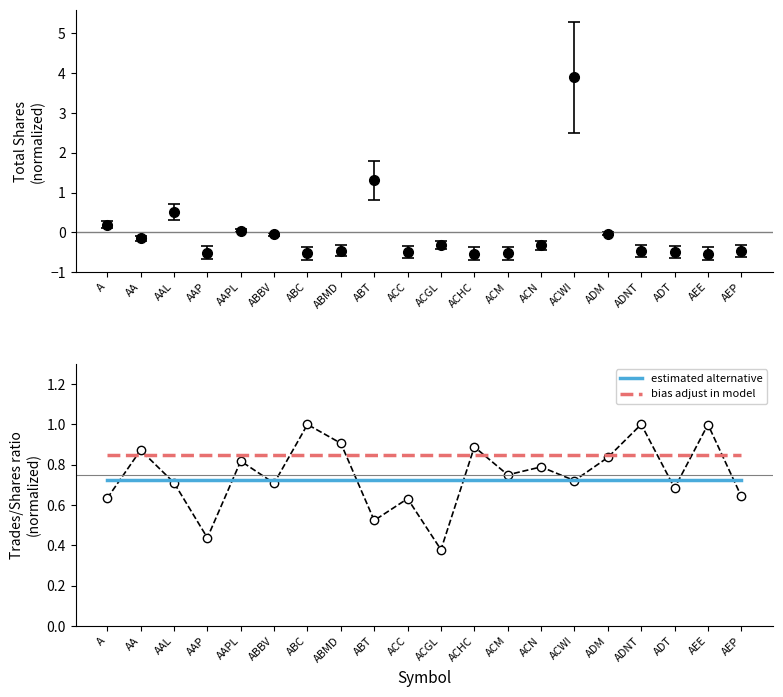

What are all the series names shown in the legend?

estimated alternative, bias adjust in model